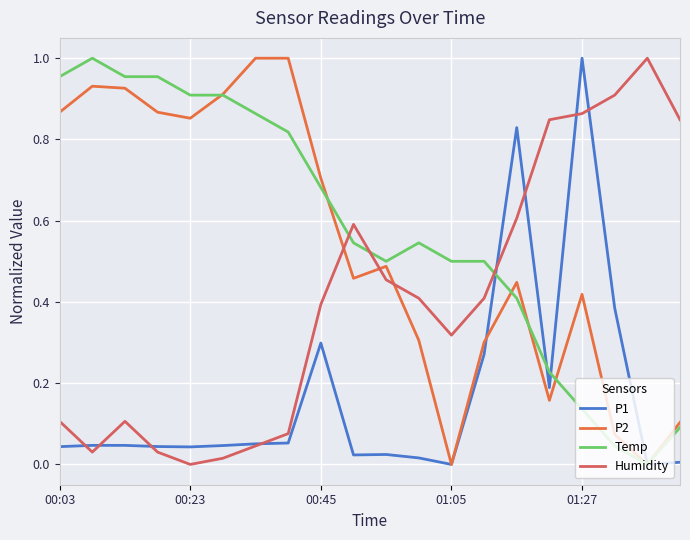

Does the chart have visible grid lines?

Yes